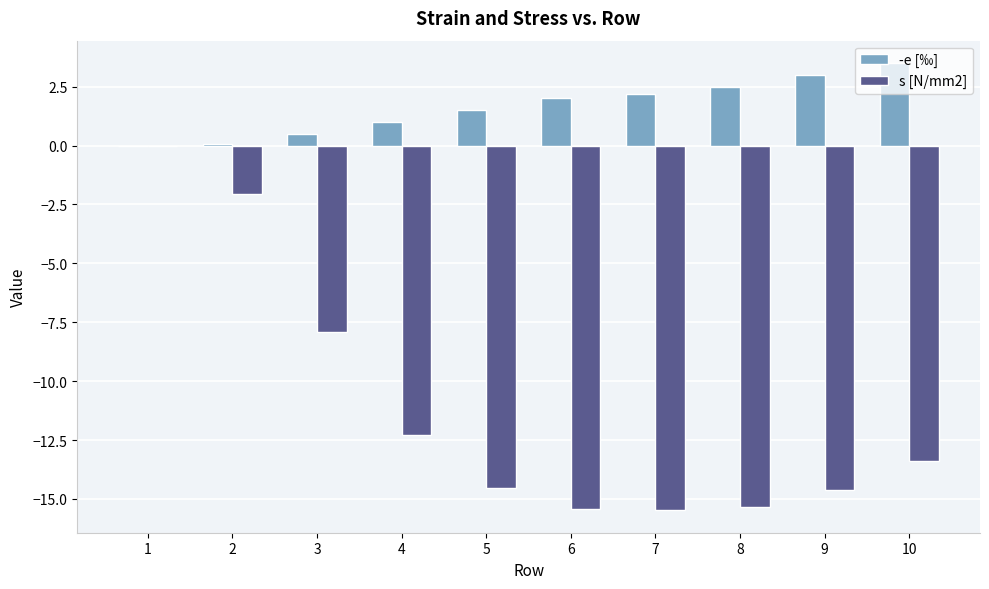

What is the average value of the -e [‰] series?

1.6